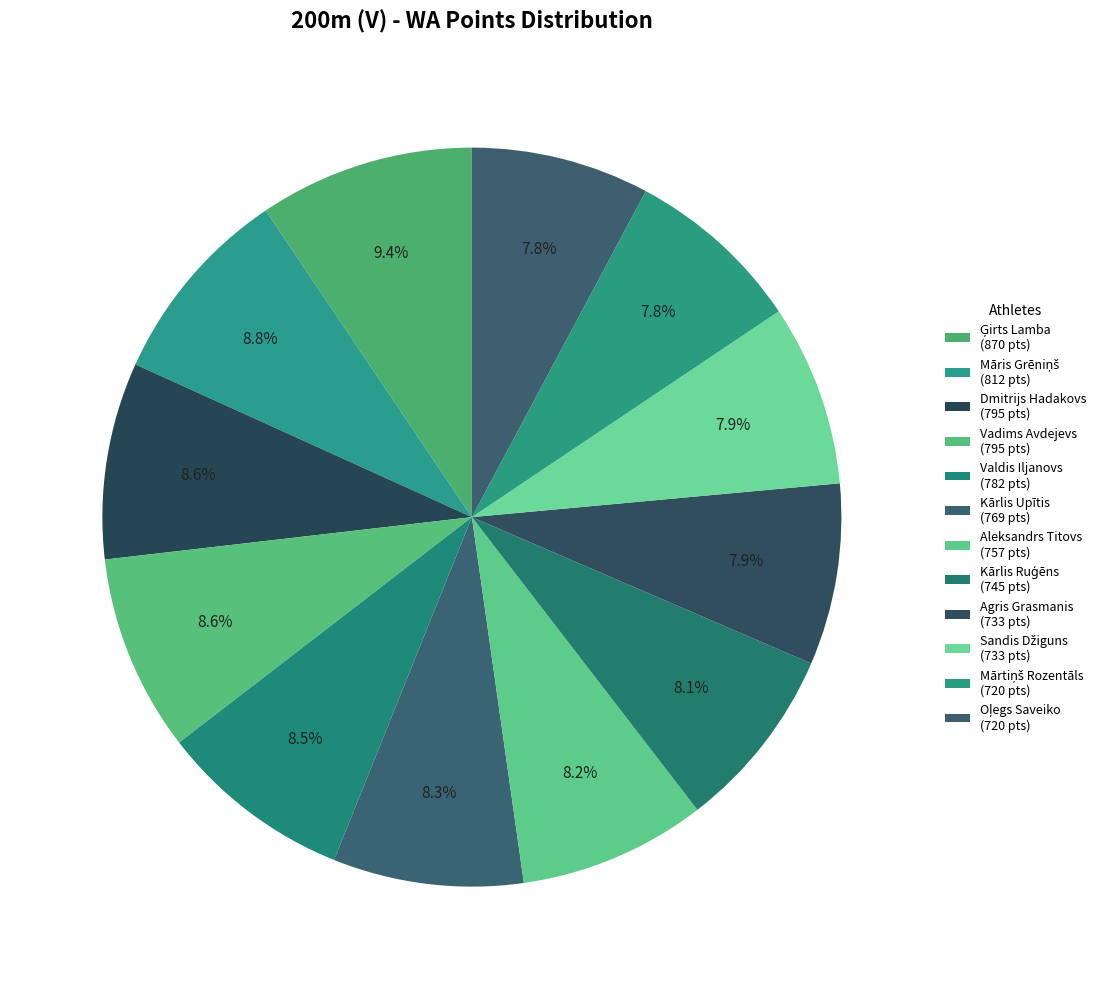

How many slices are in this pie chart?

12